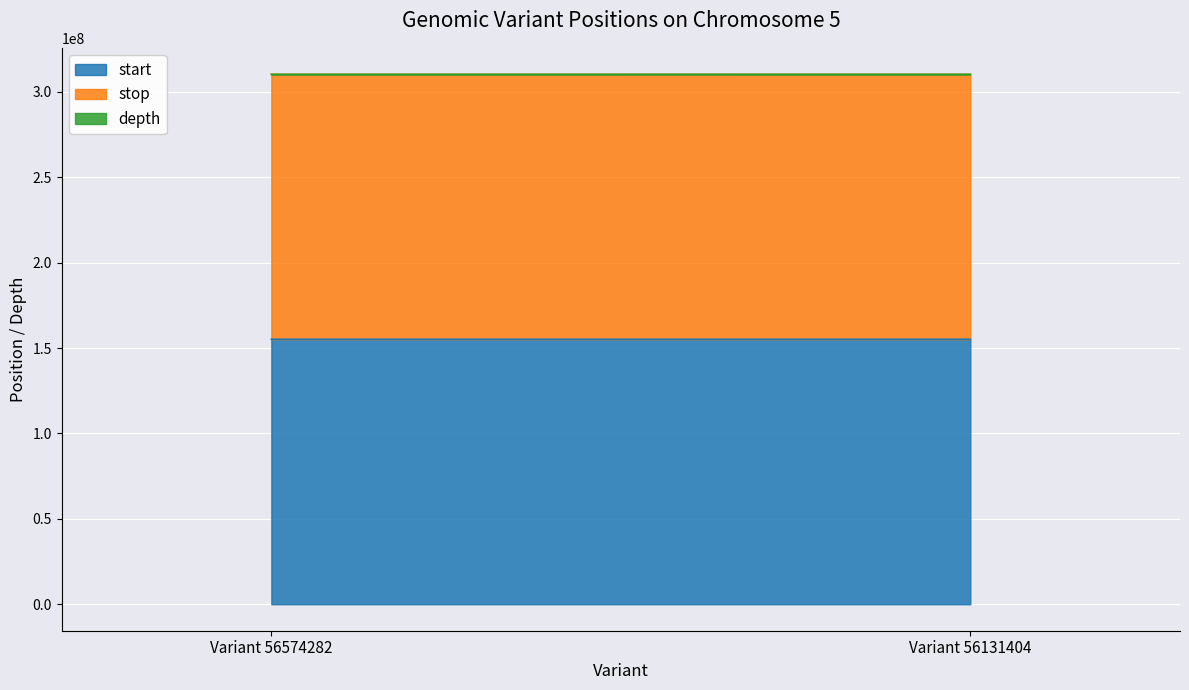

Is it true that stop equals 155134516 at Variant 56574282?

True